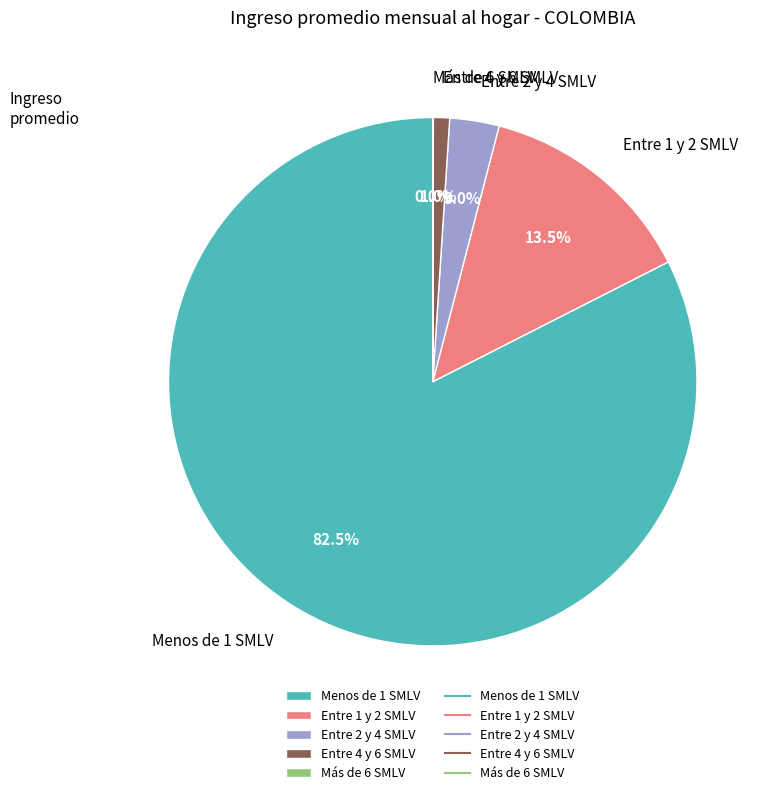

Between Entre 1 y 2 SMLV and Menos de 1 SMLV, which is larger?

Menos de 1 SMLV